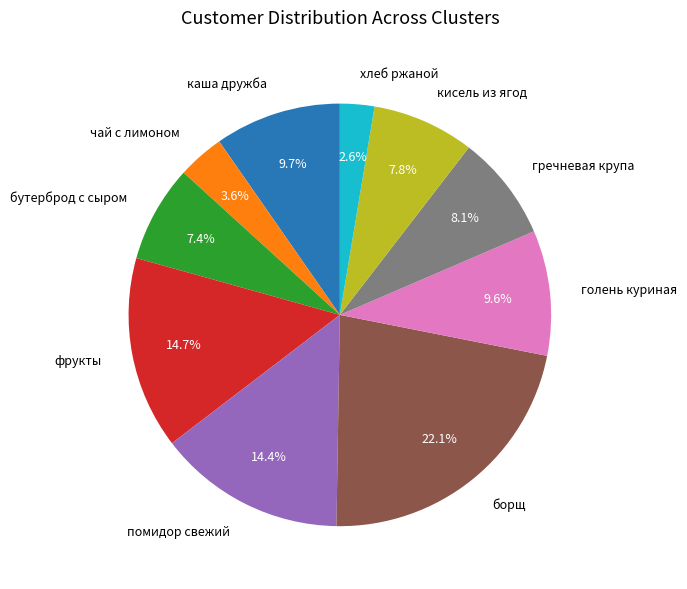

What percentage is the каша дружба slice, to the nearest percent?

10%